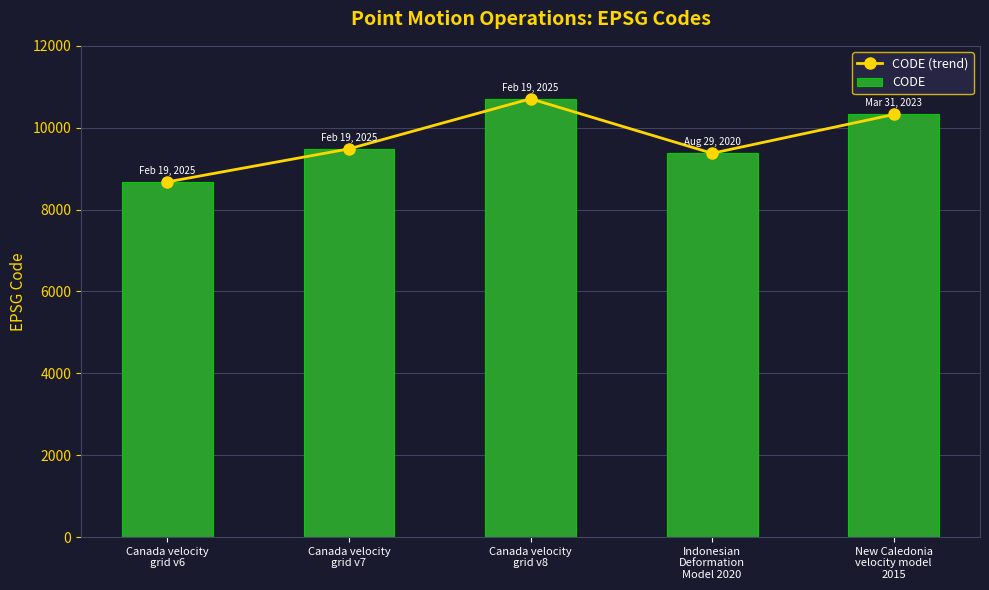

Between Canada velocity
grid v8 and New Caledonia
velocity model
2015, which series saw the biggest shift?

CODE (trend)